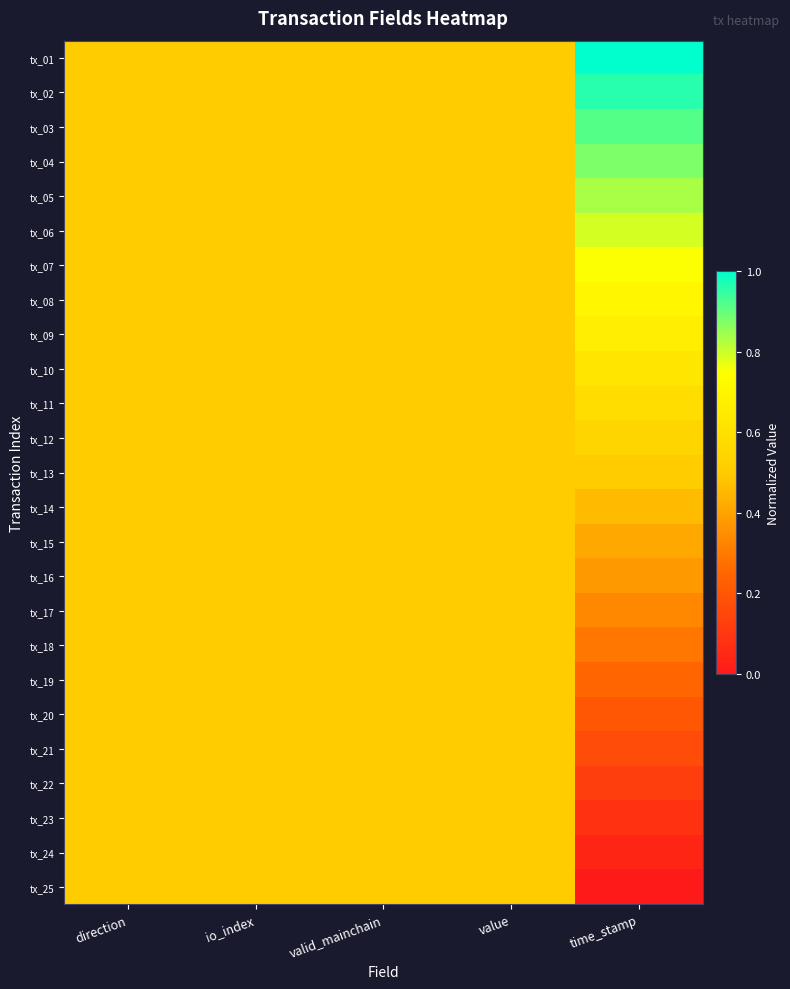

Rank the series by their maximum value, from lowest to highest.

tx_14, tx_15, tx_16, tx_17, tx_18, tx_19, tx_20, tx_21, tx_22, tx_23, tx_24, tx_25, tx_13, tx_12, tx_11, tx_10, tx_09, tx_08, tx_07, tx_06, tx_05, tx_04, tx_03, tx_02, tx_01